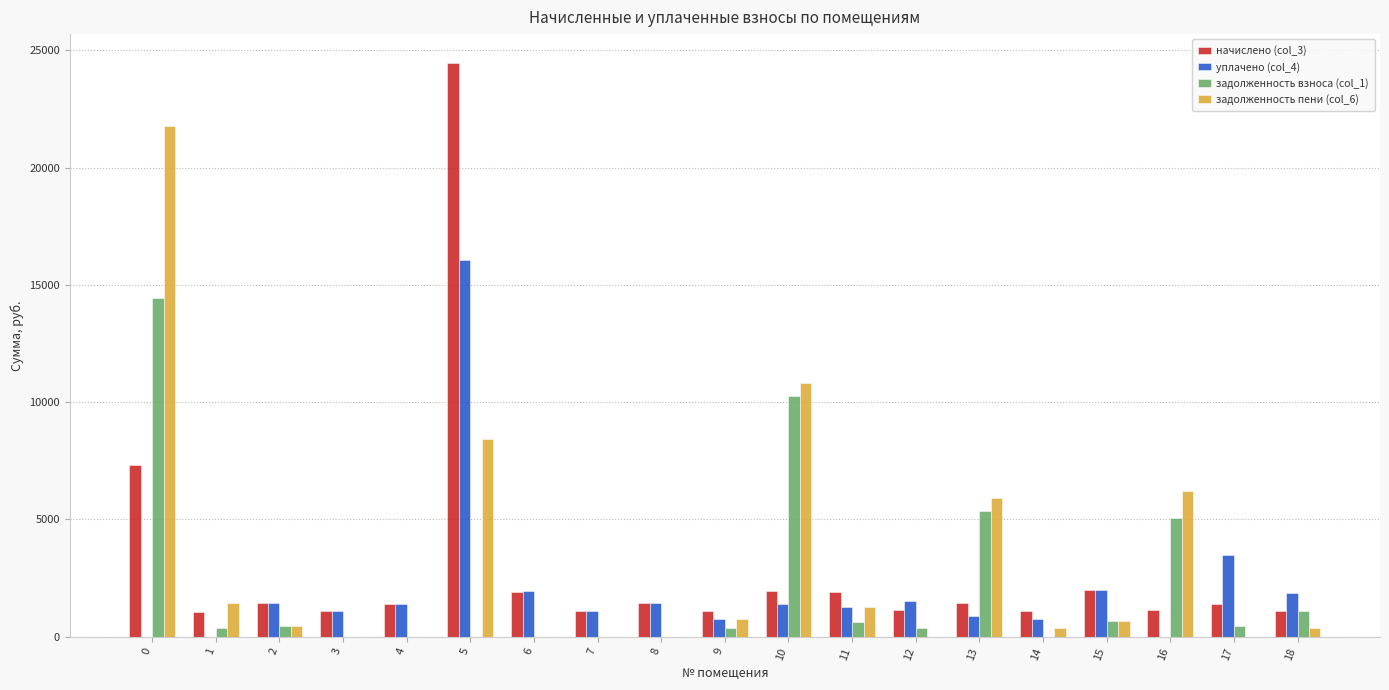

What is the spread (max minus min) of values at 15?

1332.0